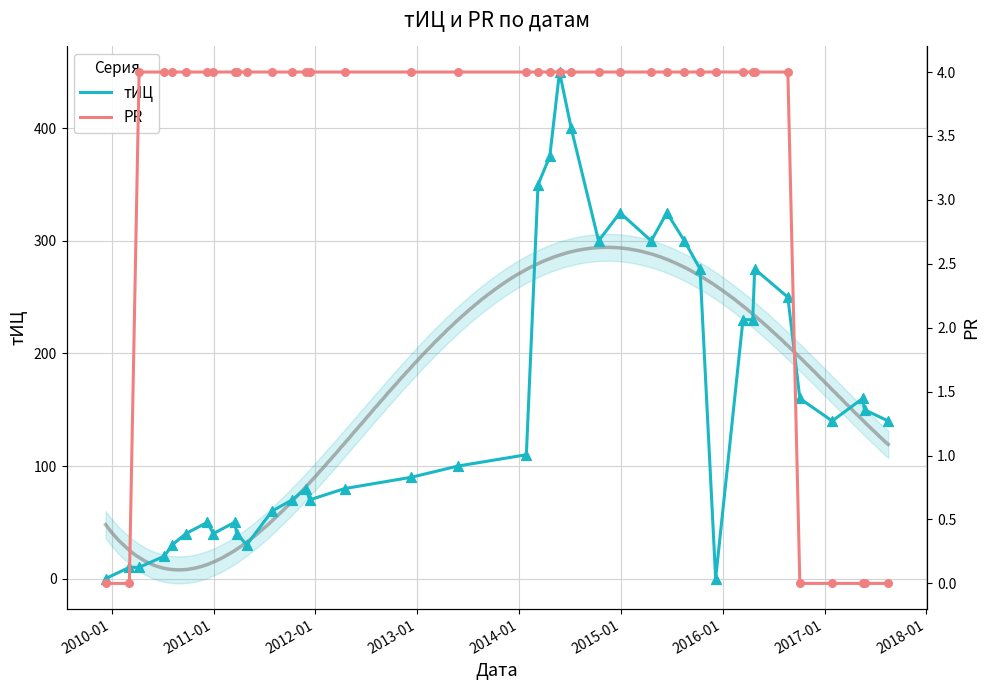

Which series has the largest Y range (max minus min)?

тИЦ